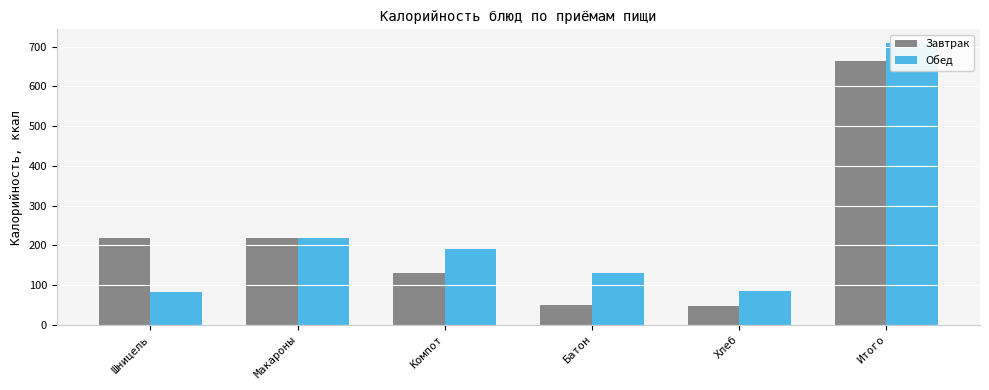

Rank the series by their maximum value, from lowest to highest.

Завтрак, Обед